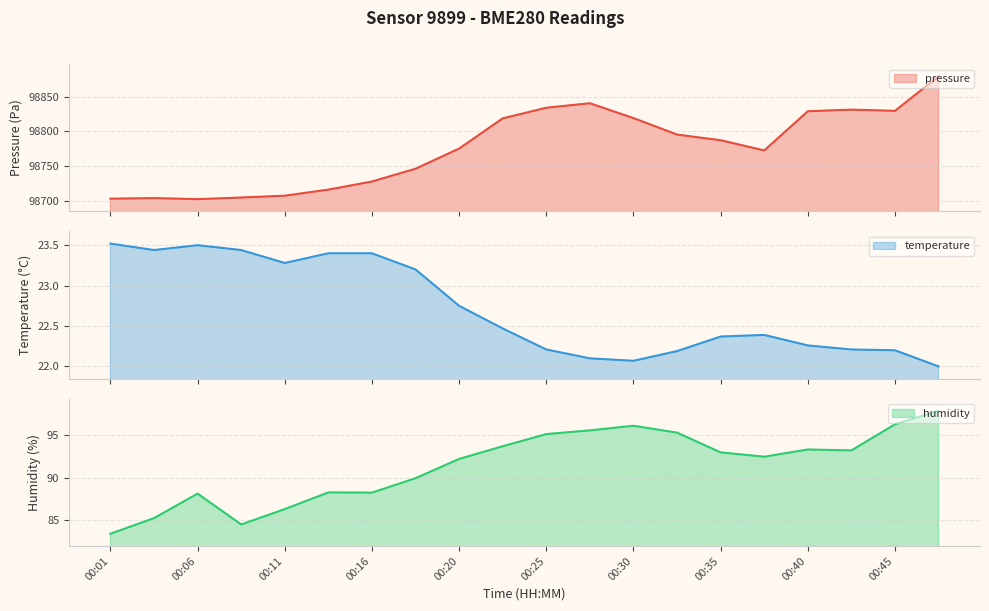

Which category has the lowest value across all series?

00:47